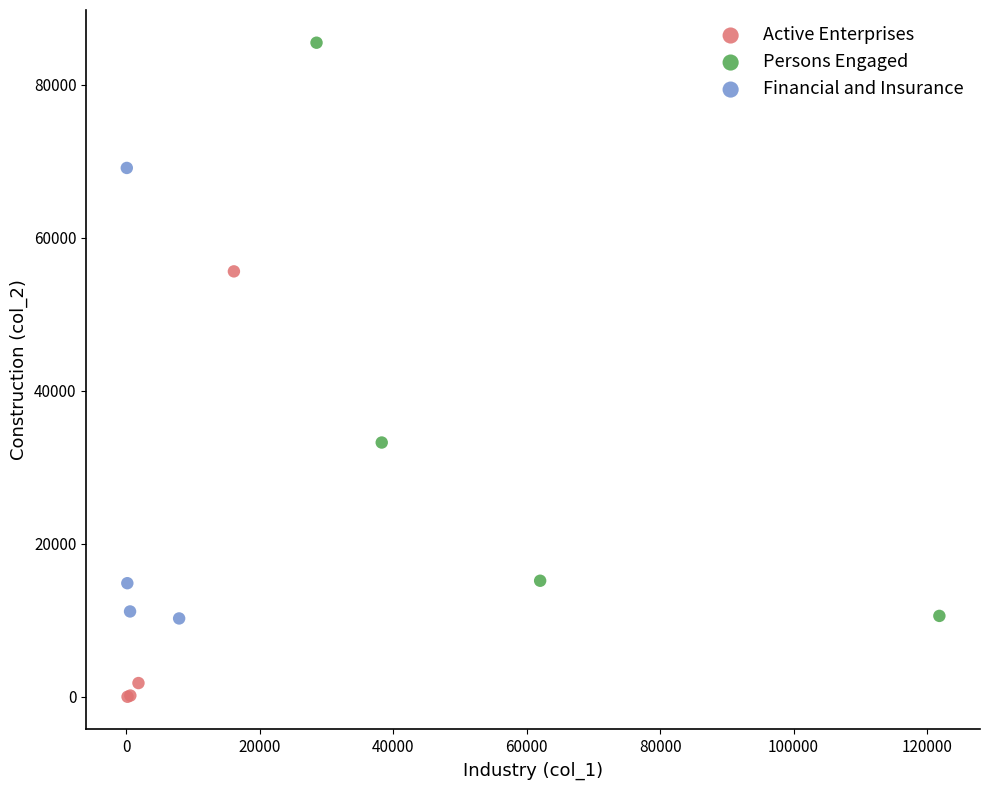

Which series has the largest Y range (max minus min)?

Persons Engaged